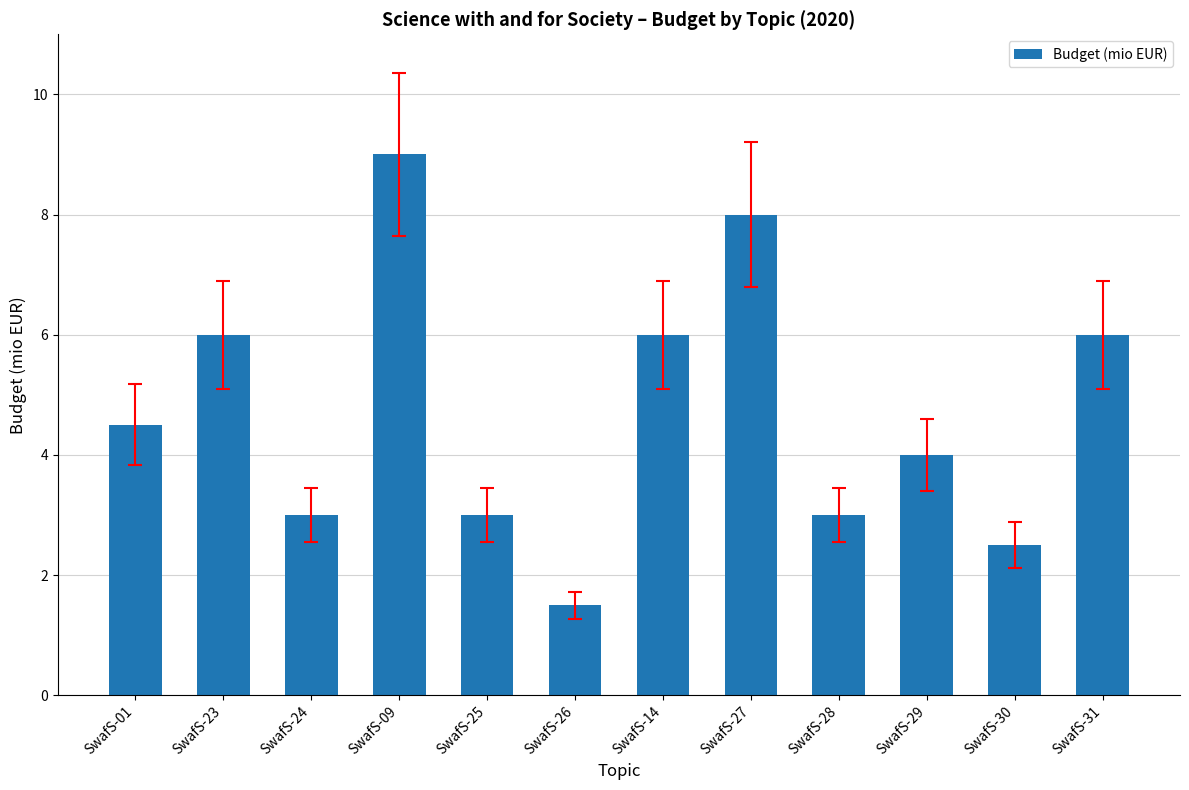

Between SwafS-29 and SwafS-14, which is larger?

SwafS-14